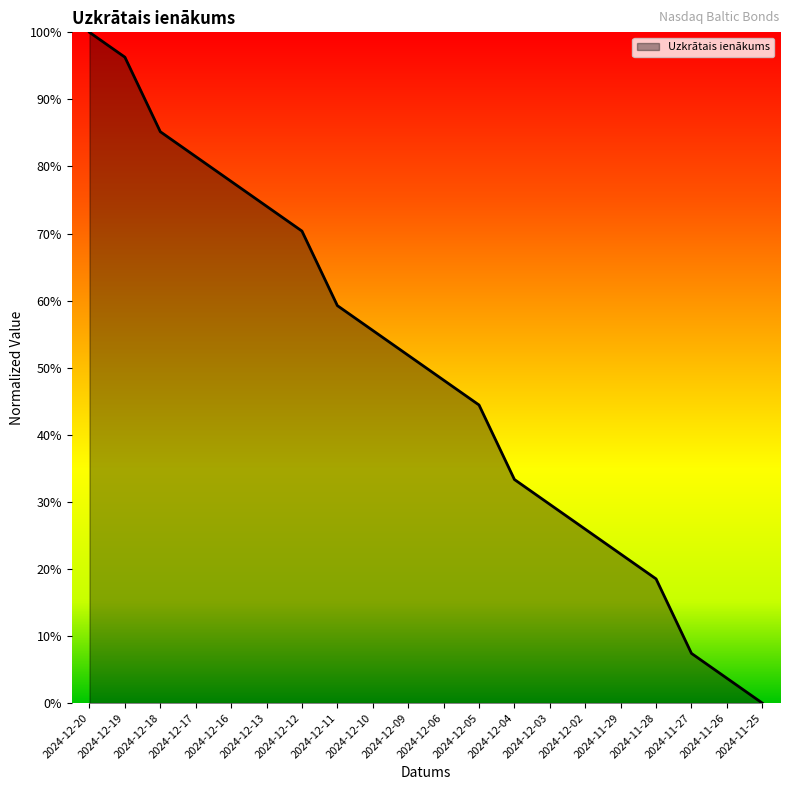

Does the chart have visible grid lines?

No